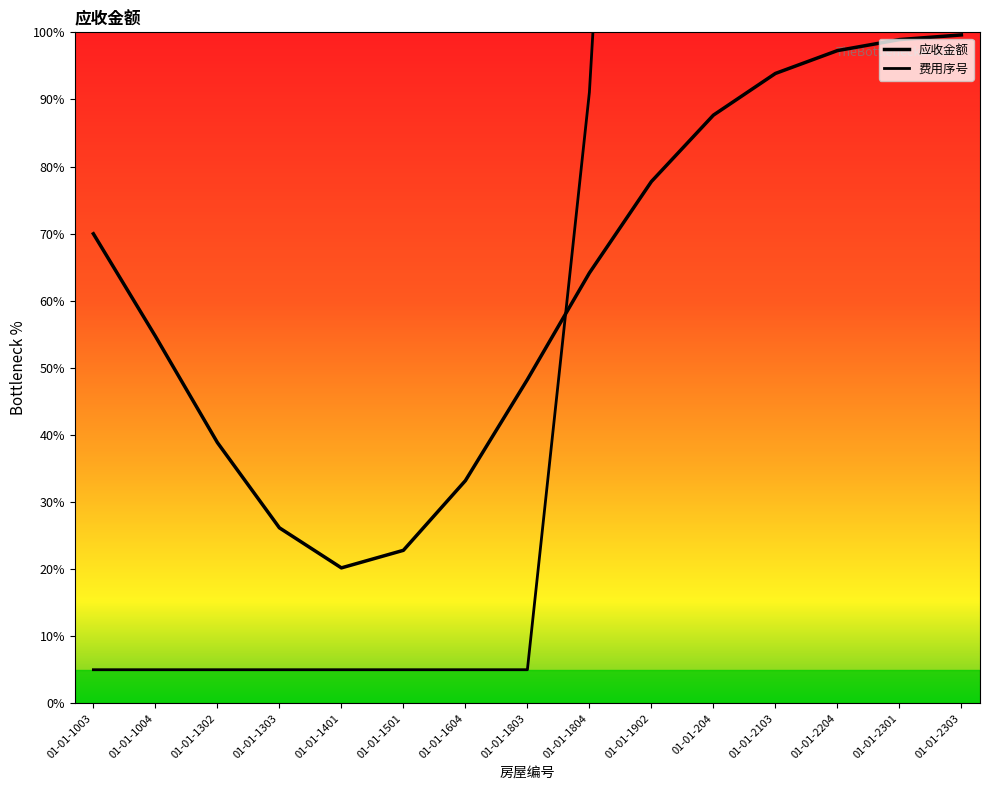

Reading left to right, transcribe all the data shown in this chart.

应收金额: 01-01-1003=70.0	01-01-1004=54.7	01-01-1302=38.9	01-01-1303=26.2	01-01-1401=20.2	01-01-1501=22.8	01-01-1604=33.2	01-01-1803=48.2	01-01-1804=64.1	01-01-1902=77.8	01-01-204=87.7	01-01-2103=93.9	01-01-2204=97.3	01-01-2301=98.9	01-01-2303=99.6
费用序号: 01-01-1003=5.0	01-01-1004=5.0	01-01-1302=5.0	01-01-1303=5.0	01-01-1401=5.0	01-01-1501=5.0	01-01-1604=5.0	01-01-1803=5.0	01-01-1804=91.1	01-01-1902=248.4	01-01-204=452.2	01-01-2103=693.5	01-01-2204=967.3	01-01-2301=1269.9	01-01-2303=1599.0